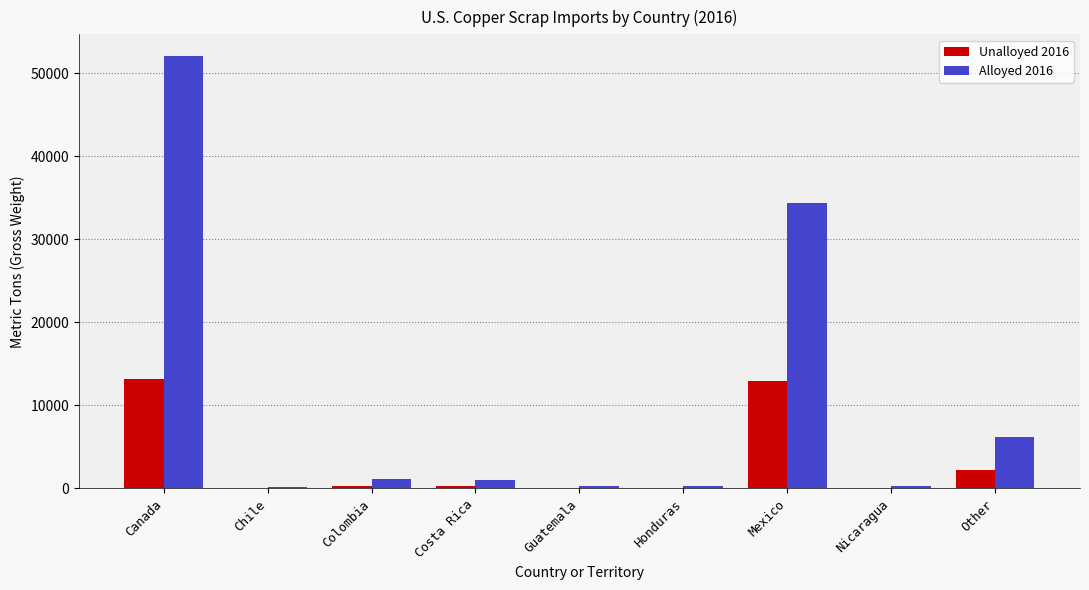

At which label does Alloyed 2016 reach its peak?

Canada